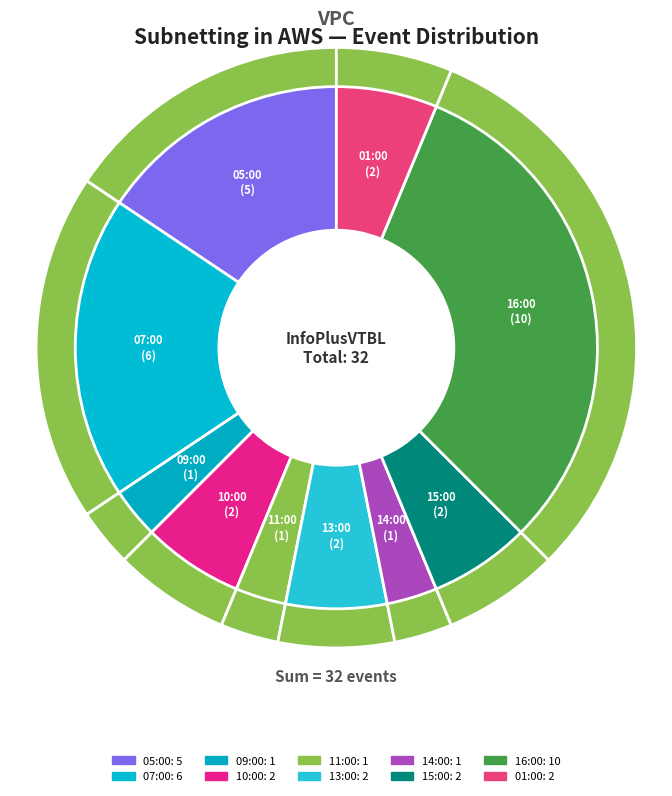

True or false: 09:00 accounts for 3% of the total.

True